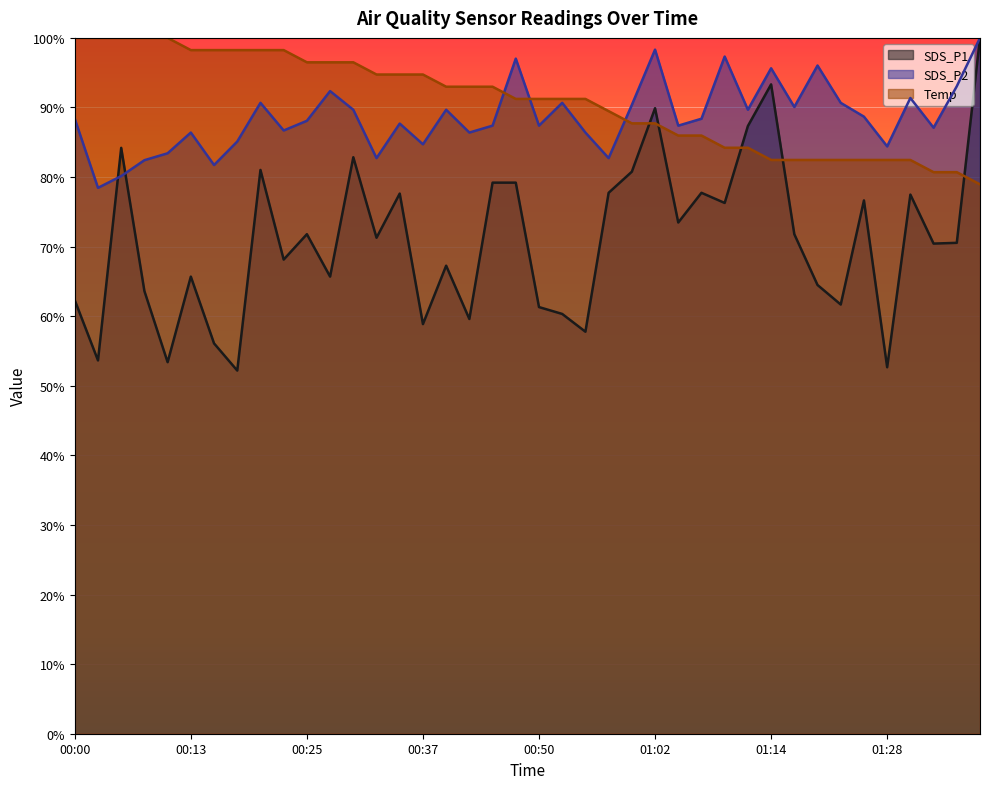

What are all the series names shown in the legend?

SDS_P1, SDS_P2, Temp